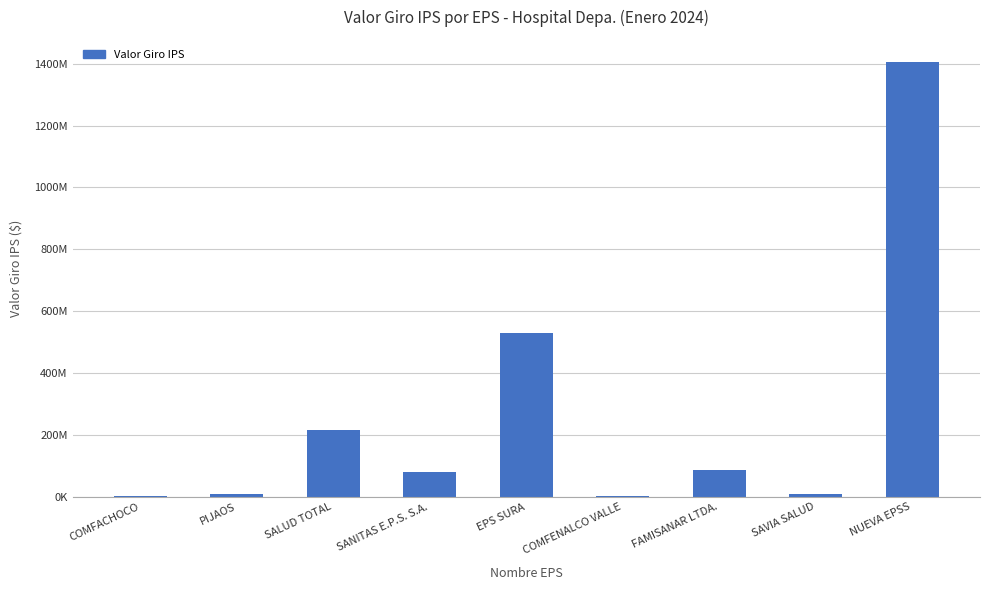

What position from the left is COMFENALCO VALLE?

6